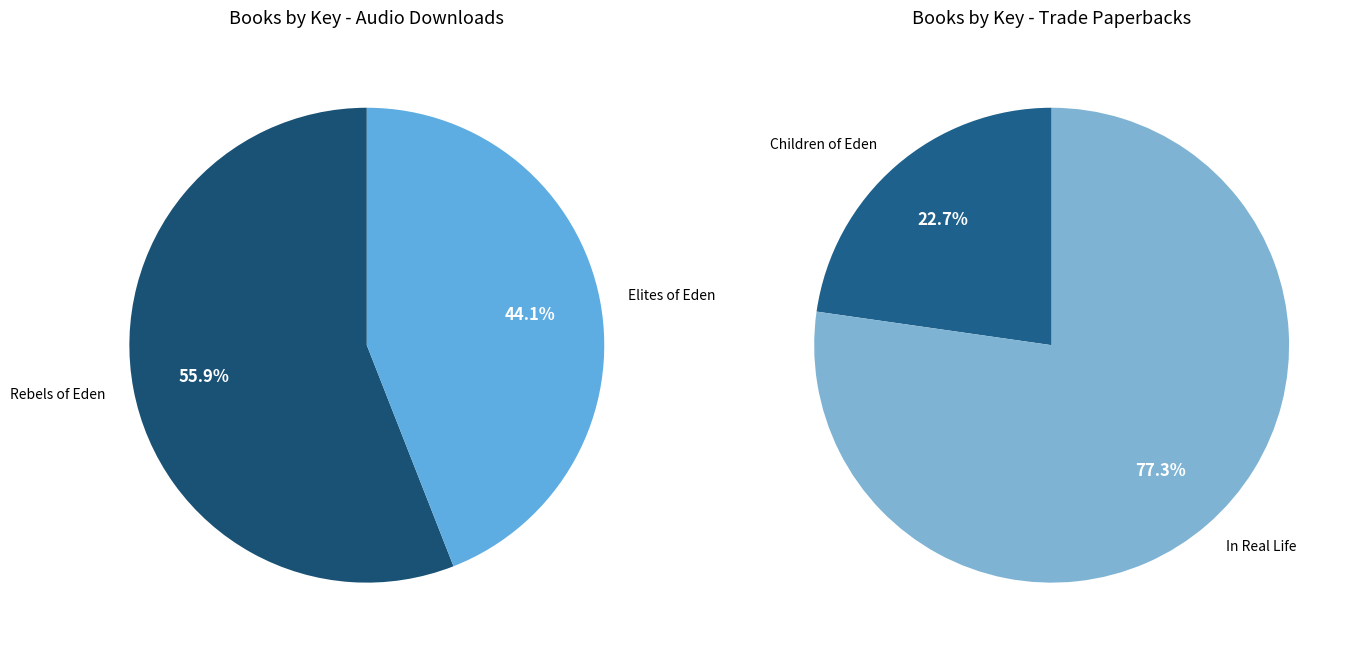

Rank the categories by value from lowest to highest.

Elites of Eden, Rebels of Eden, Children of Eden, In Real Life